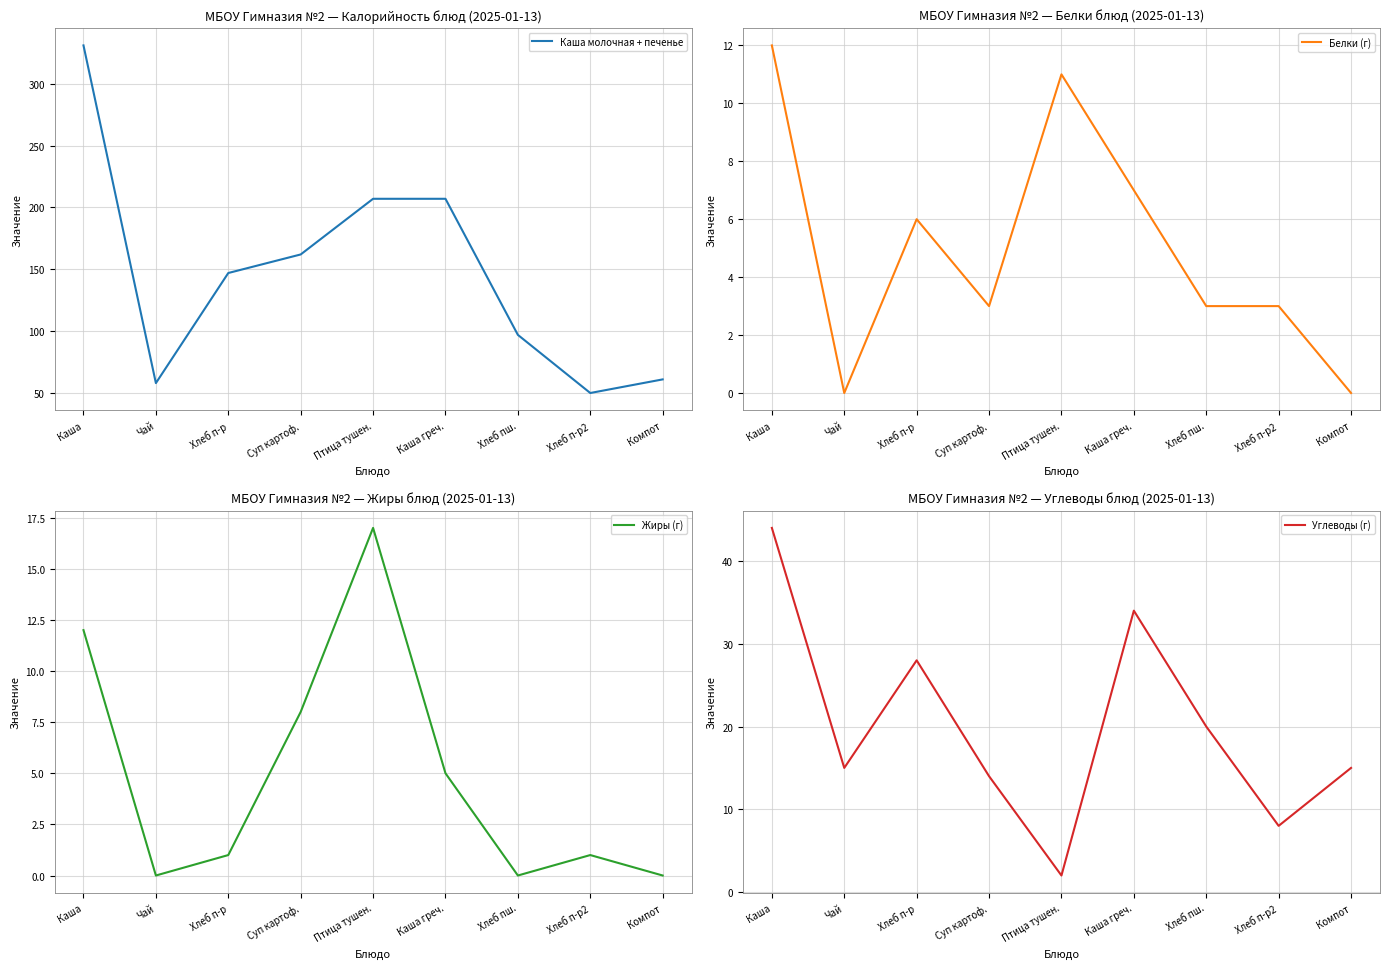

The value of Каша молочная + печенье at Чай is 58. True or false?

True